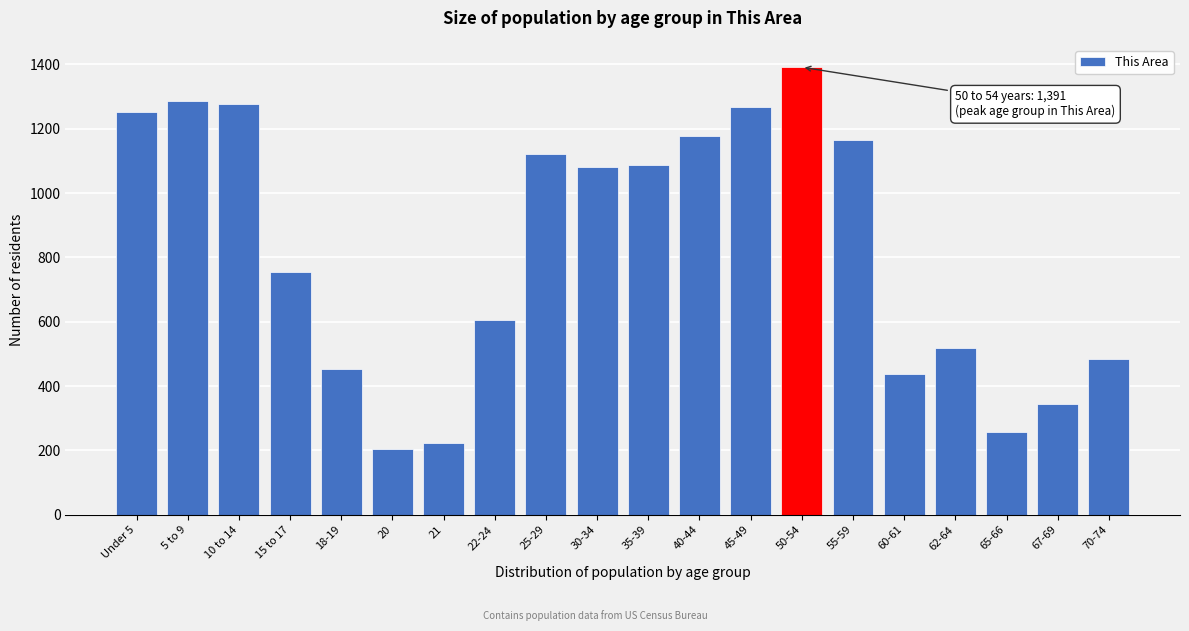

Reading right to left, what are all the values shown in this chart?

70-74=485	67-69=343	65-66=257	62-64=519	60-61=438	55-59=1166	50-54=1391	45-49=1268	40-44=1177	35-39=1088	30-34=1081	25-29=1121	22-24=606	21=222	20=205	18-19=453	15 to 17=754	10 to 14=1278	5 to 9=1287	Under 5=1251